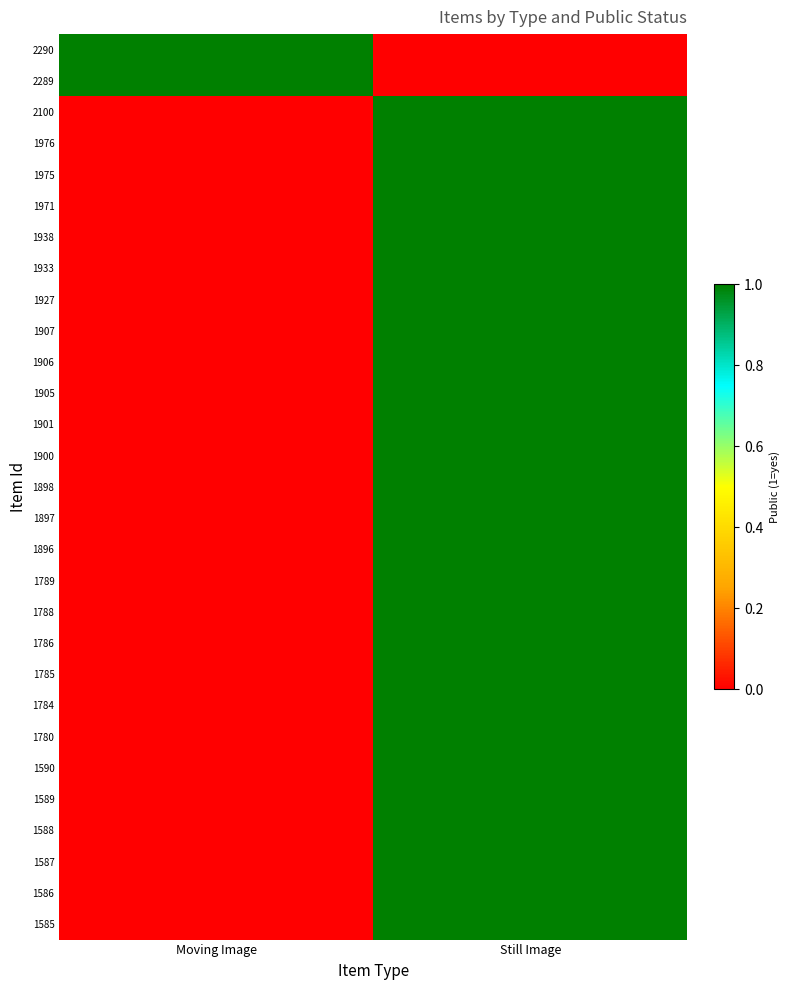

At how many categories does at least one series exceed 0?

2